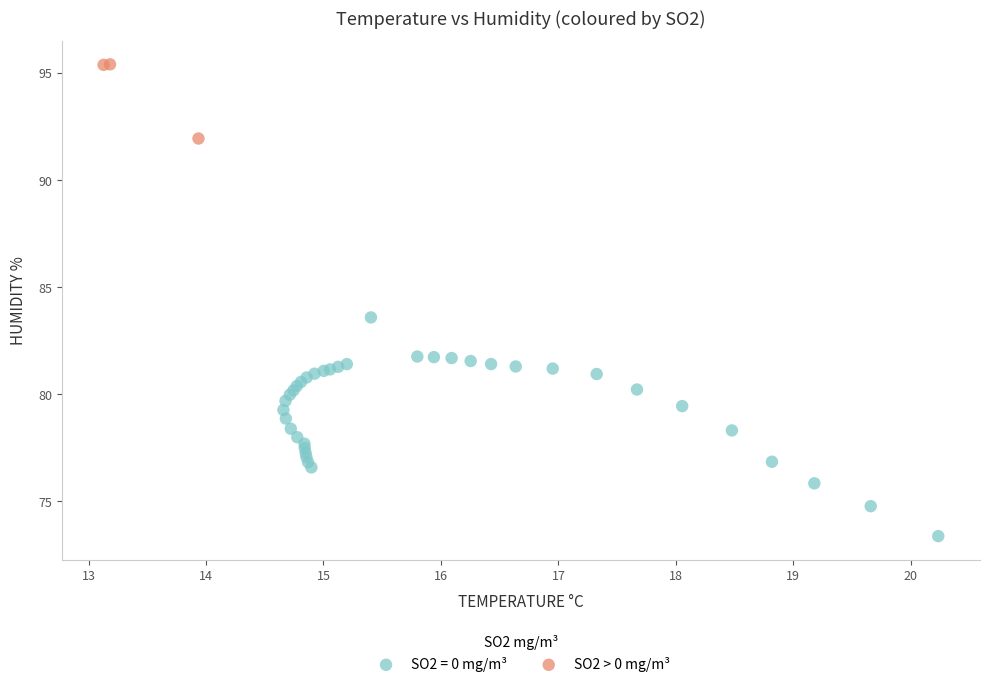

Which series has the widest spread of Y values?

SO2 = 0 mg/m³